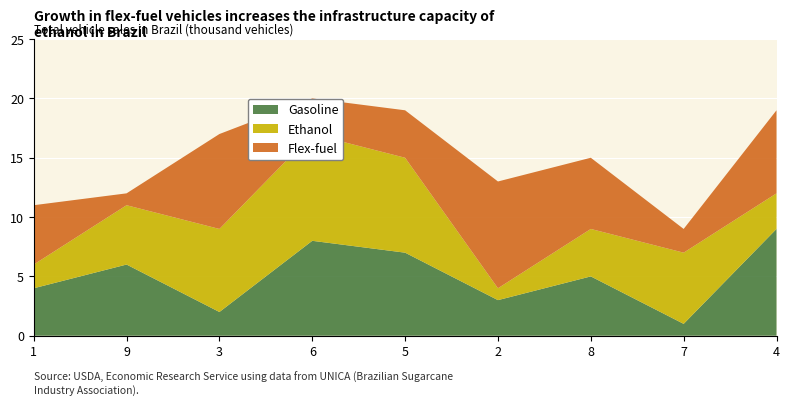

Reading right to left, transcribe all the data shown in this chart.

Gasoline: 4=9	7=1	8=5	2=3	5=7	6=8	3=2	9=6	1=4
Ethanol: 4=3	7=6	8=4	2=1	5=8	6=9	3=7	9=5	1=2
Flex-fuel: 4=7	7=2	8=6	2=9	5=4	6=3	3=8	9=1	1=5